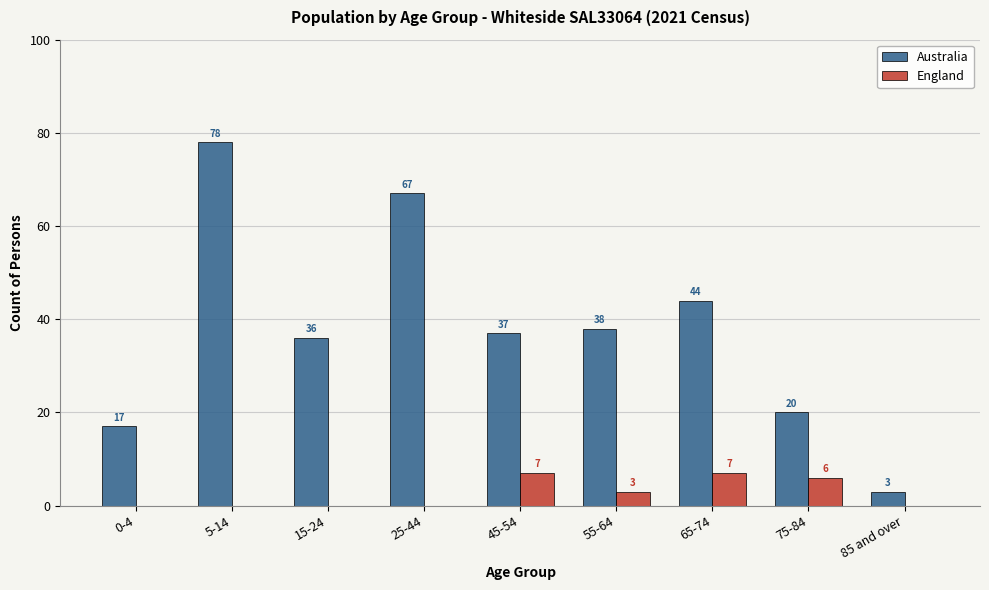

Reading left to right, what are all the values shown in this chart?

Australia: 0-4=17	5-14=78	15-24=36	25-44=67	45-54=37	55-64=38	65-74=44	75-84=20	85 and over=3
England: 0-4=0	5-14=0	15-24=0	25-44=0	45-54=7	55-64=3	65-74=7	75-84=6	85 and over=0